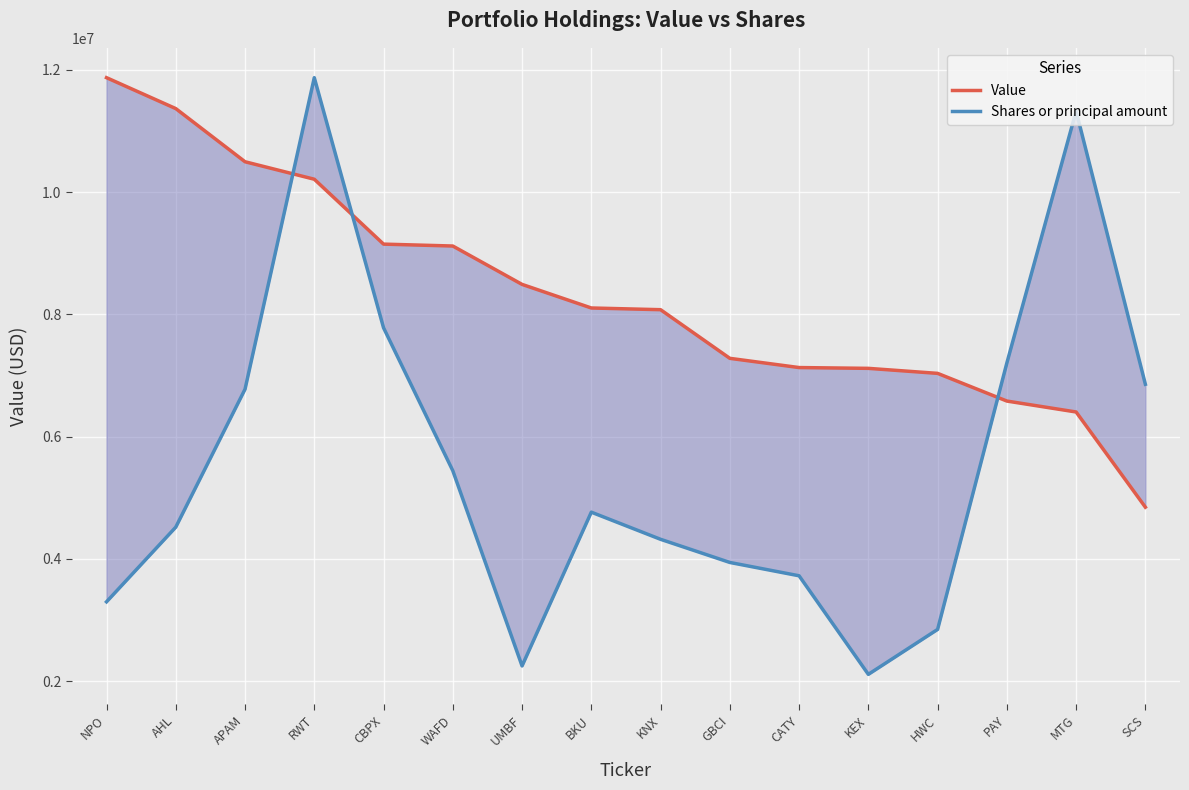

Between CBPX and CATY, which series saw the biggest shift?

Shares or principal amount